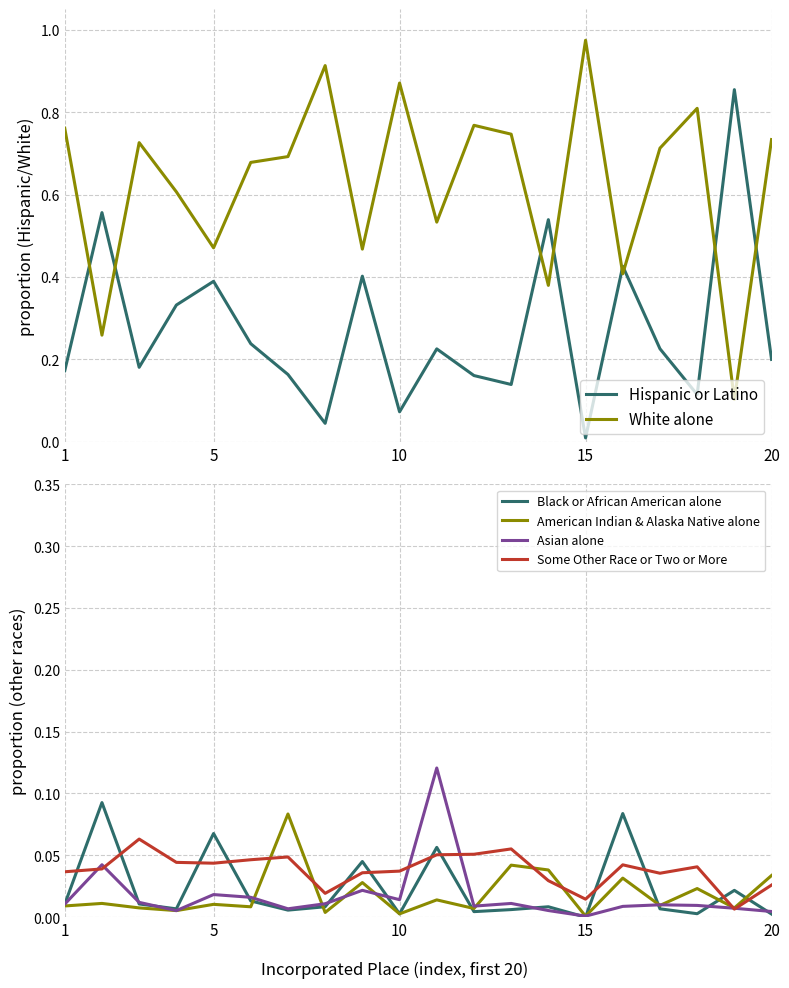

Which series has the largest total across all categories?

White alone